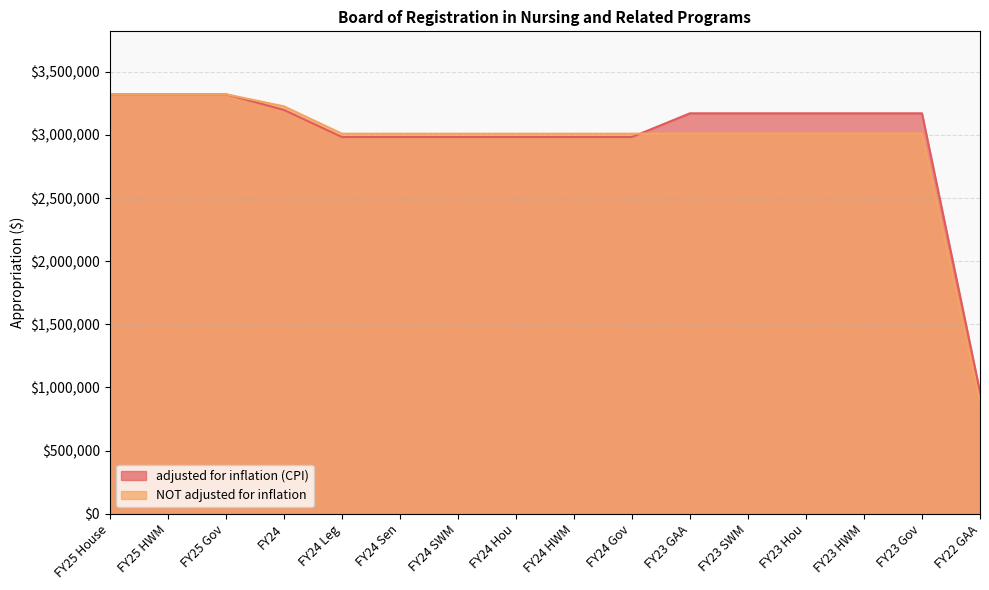

At which category is the sum across all series the highest?

FY25 House